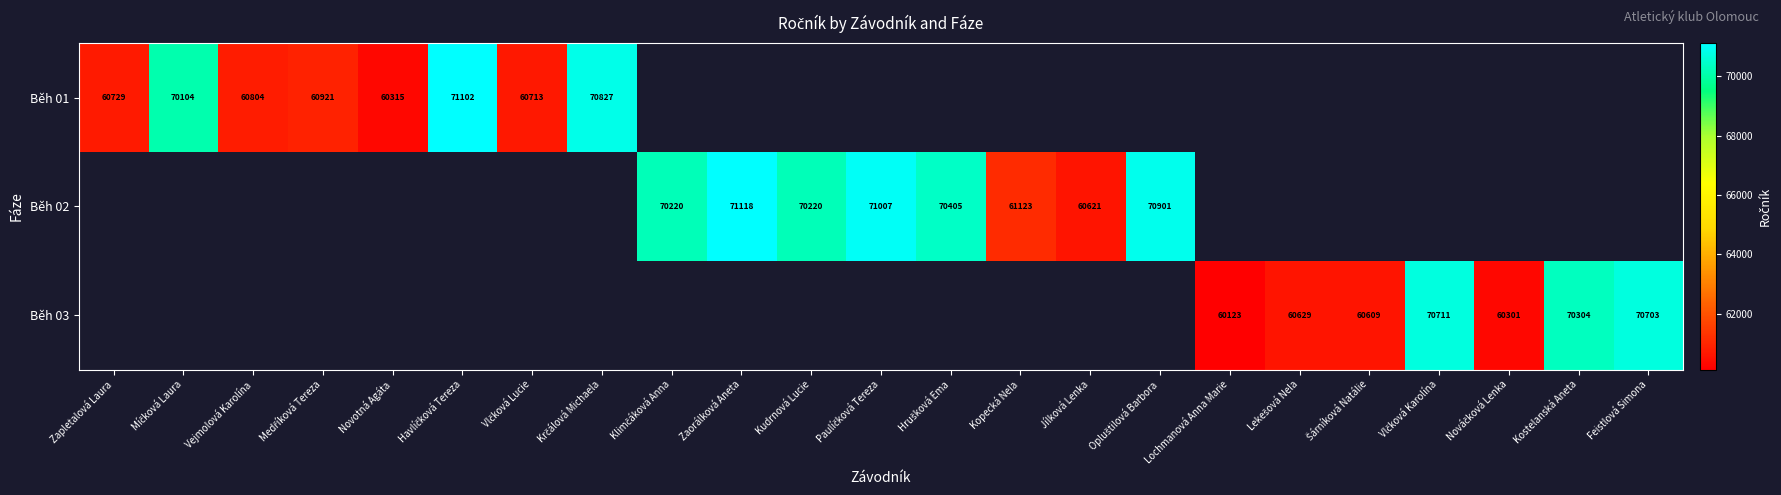

True or false: Běh 01 has a value of 21480 at Vejmolová Karolína.

False